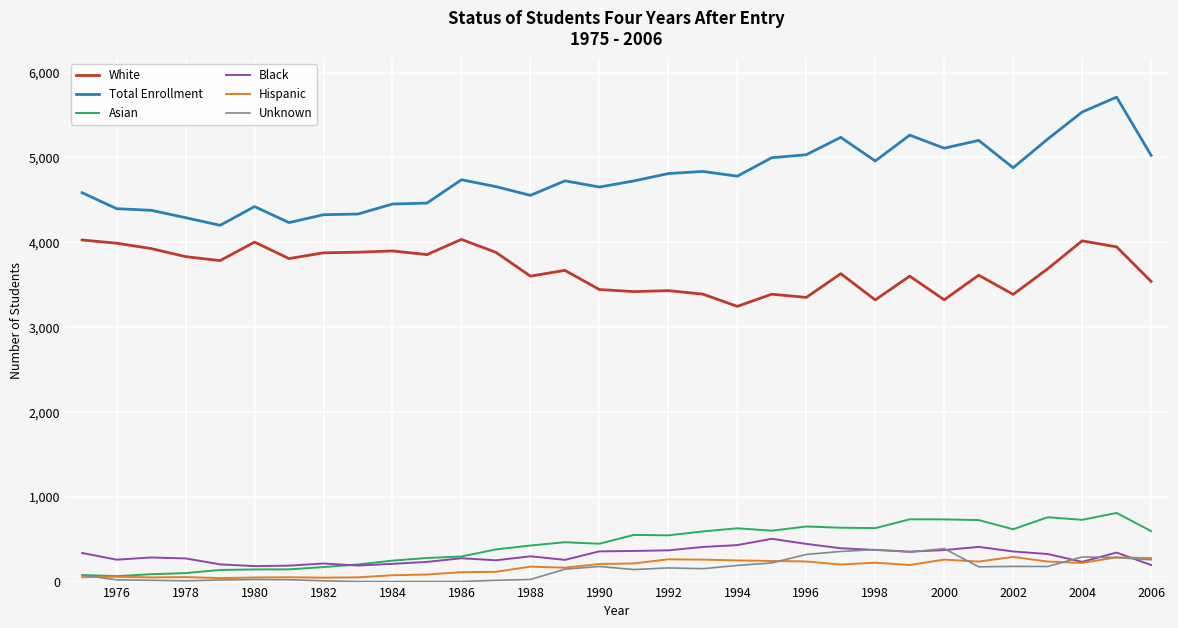

Which series has the largest total across all categories?

Total Enrollment